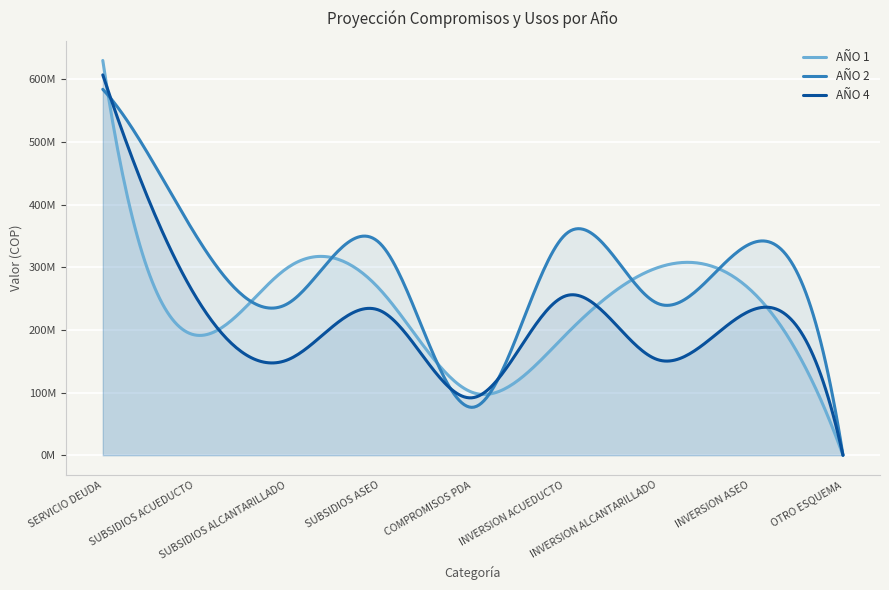

What are all the series names shown in the legend?

AÑO 1, AÑO 2, AÑO 4